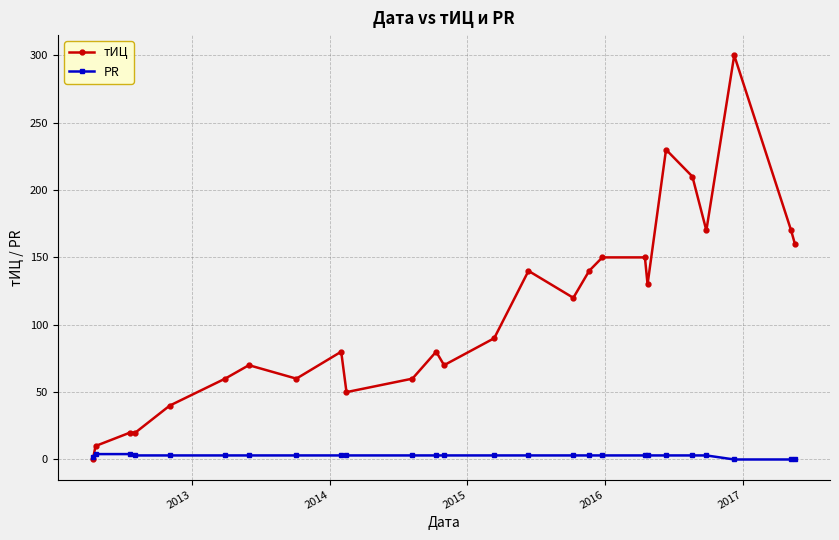

How many values in the PR series are below 3?

4